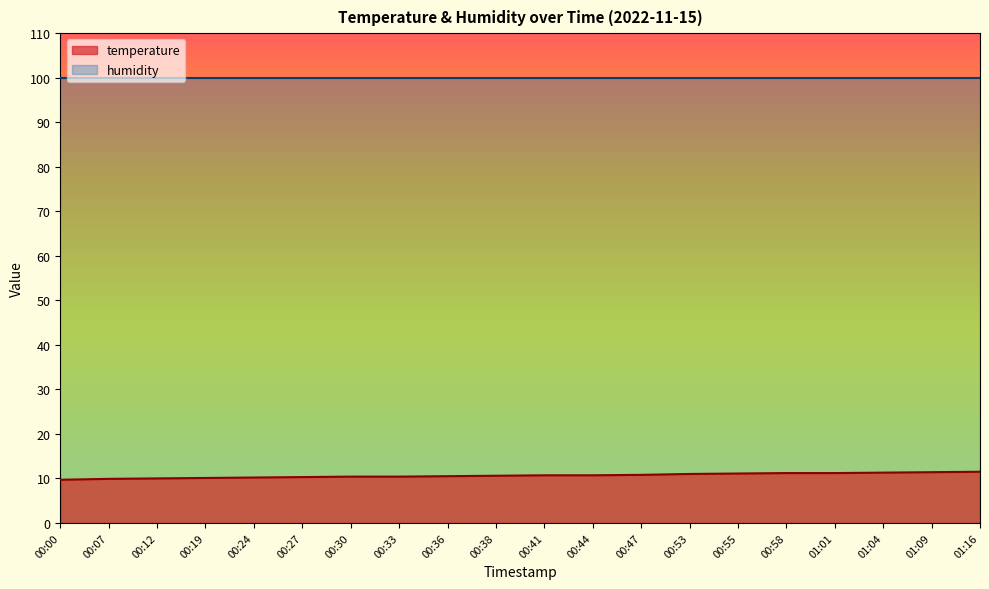

Does the chart have visible grid lines?

No